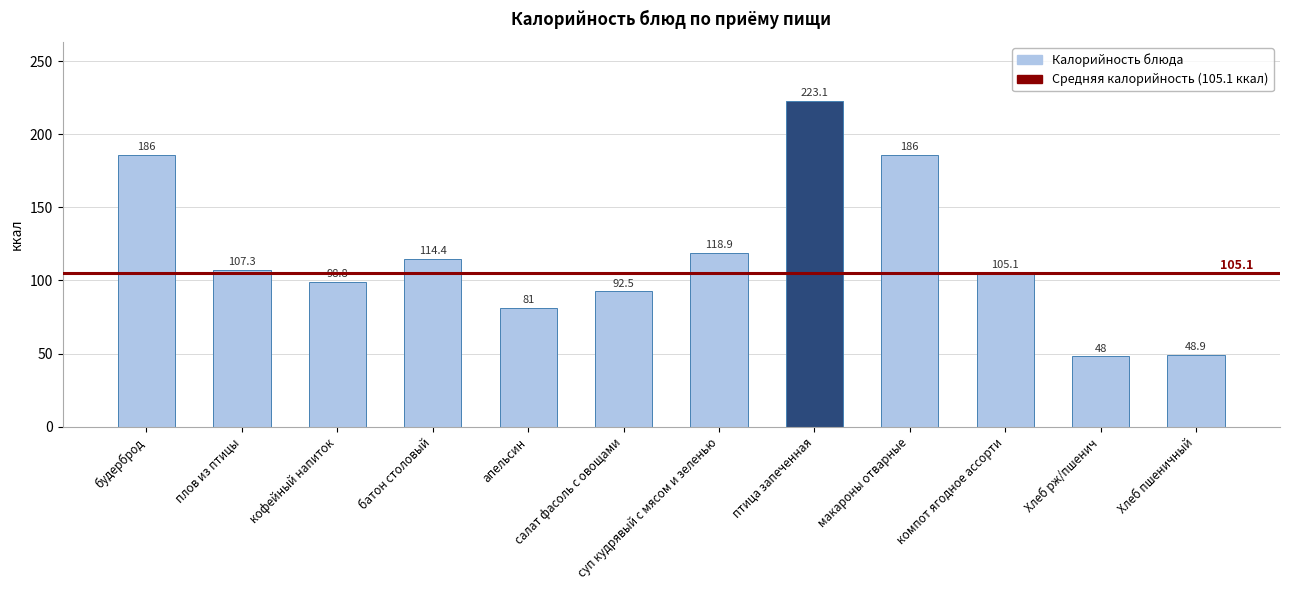

What position from the left is макароны отварные?

9